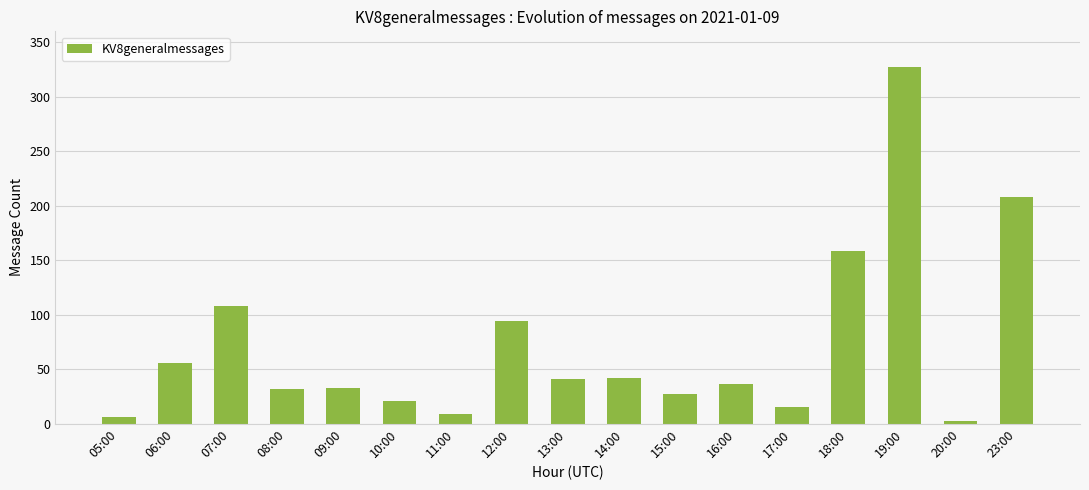

Which has a higher value, 06:00 or 10:00?

06:00